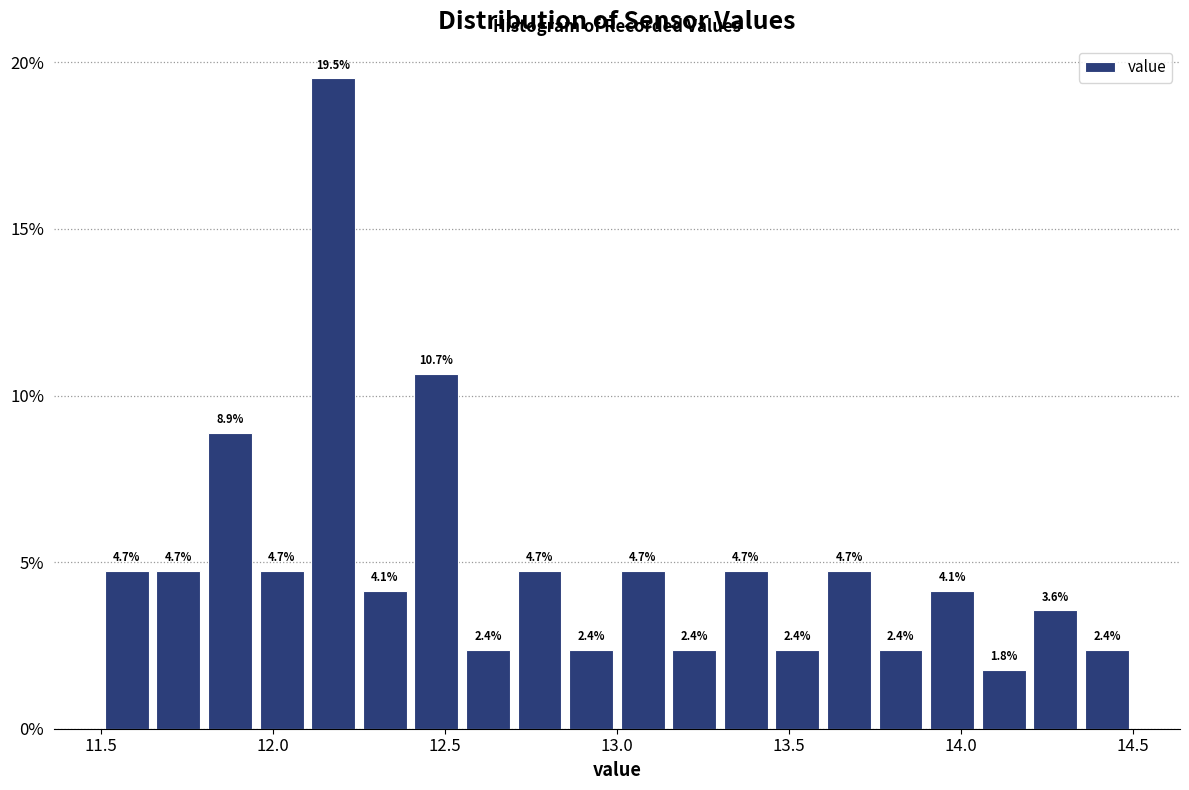

Around what value on the x-axis is the tallest bar? Give the approximate position of its centre, as read against the axis.

12.20